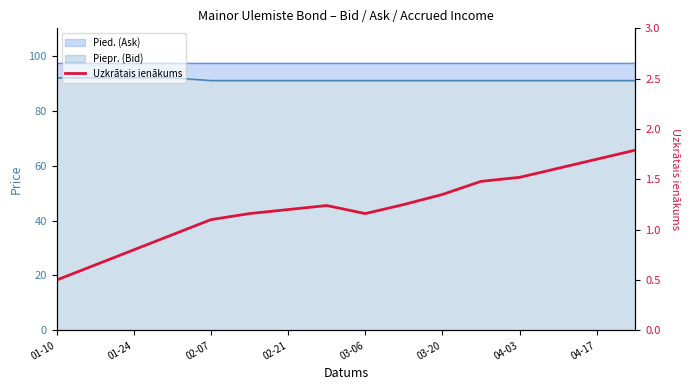

True or false: the data has more than 0 interior local peaks.

True